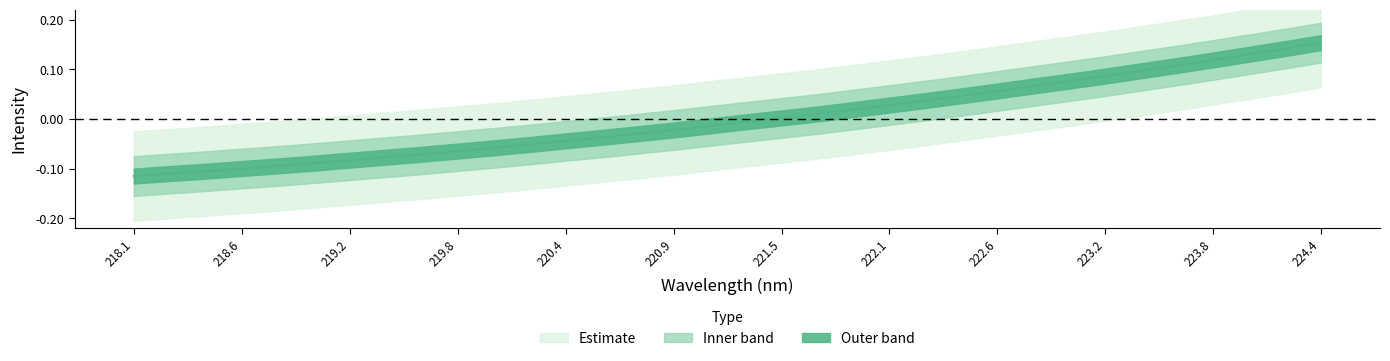

How many lines are shown in the chart?

1